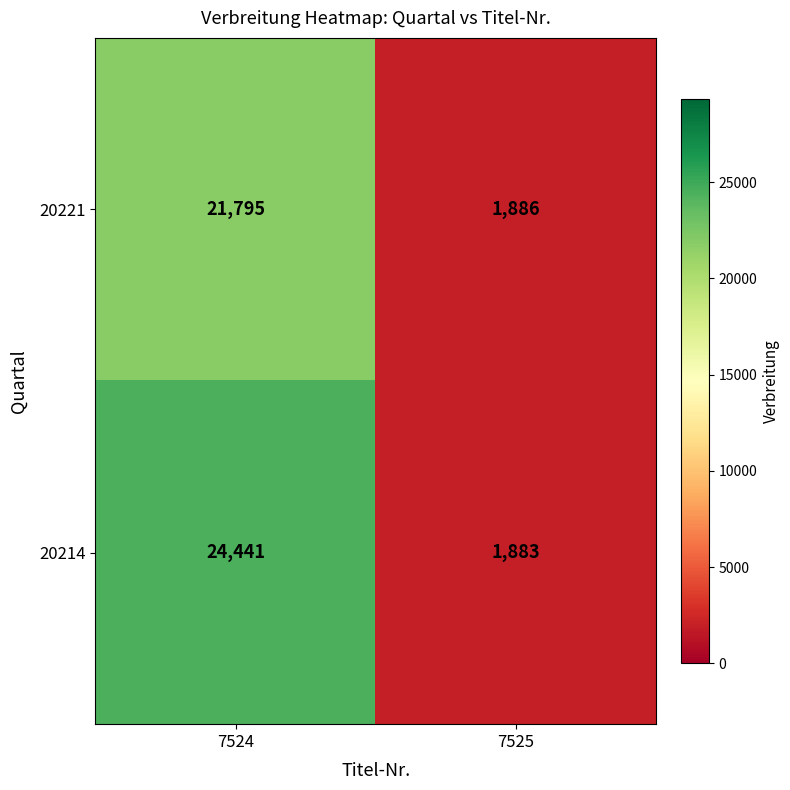

True or false: 20214 has a value of 24441 at 7524.

True